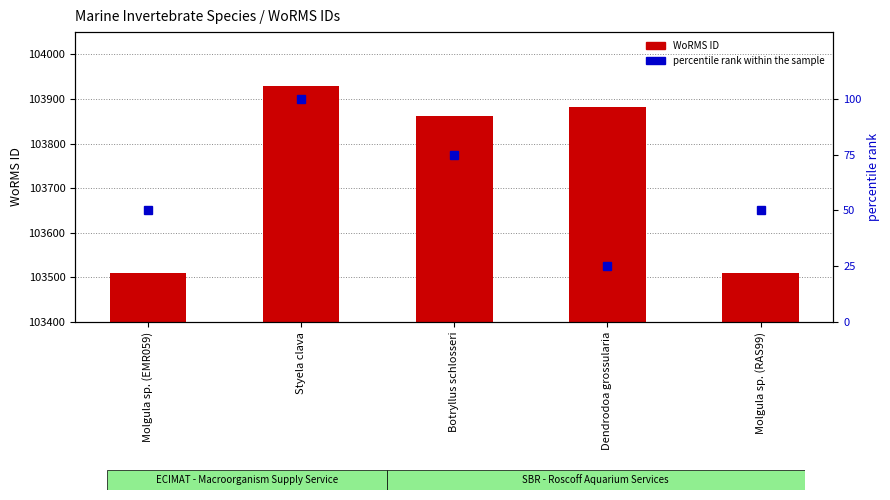

What is the total value across all series at Molgula sp. (EMR059)?

103559